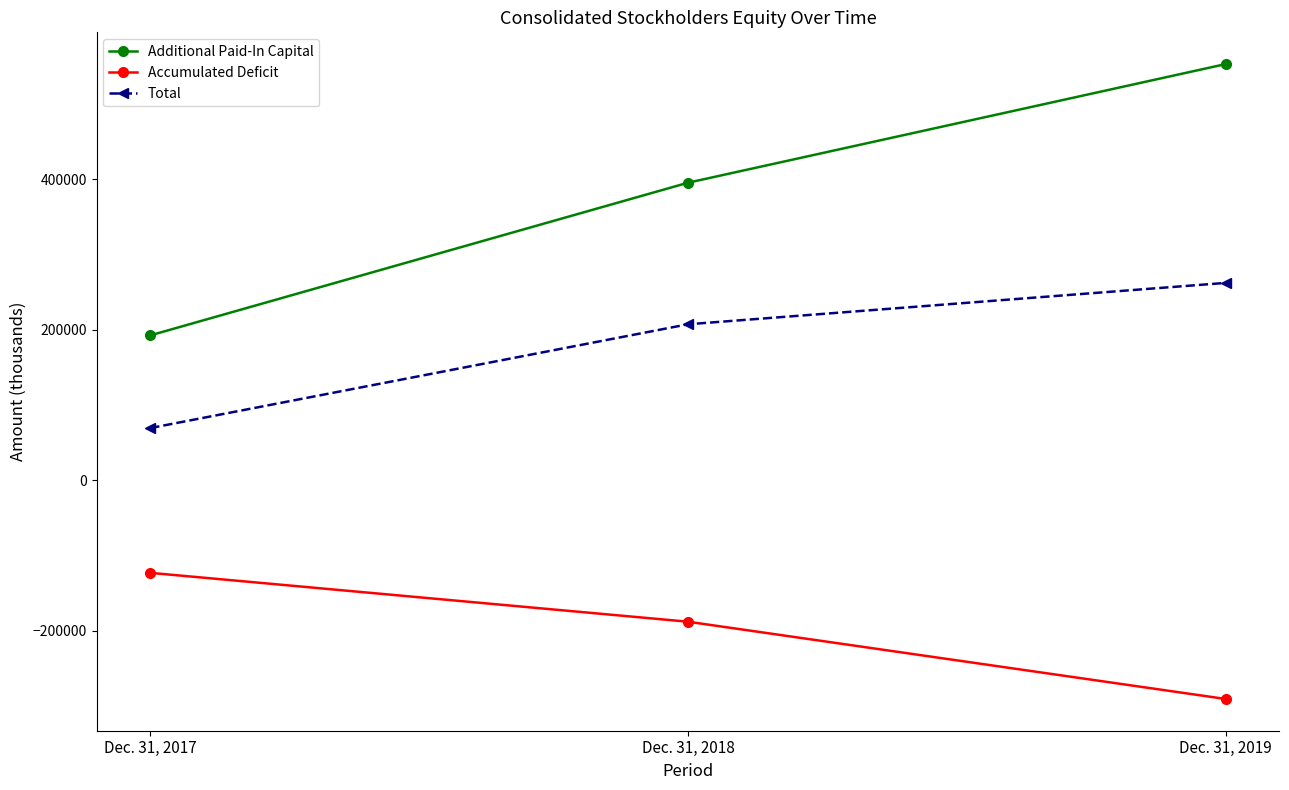

What is the approximate value of Additional Paid-In Capital at Dec. 31, 2017?

192375